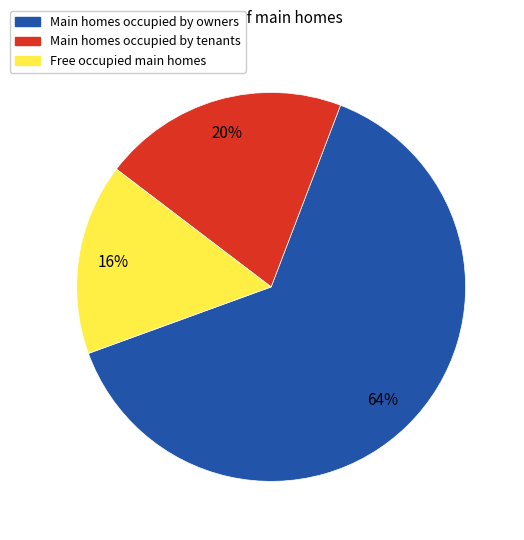

To the nearest percent, what is the difference between the largest and smallest slice percentages?

48%